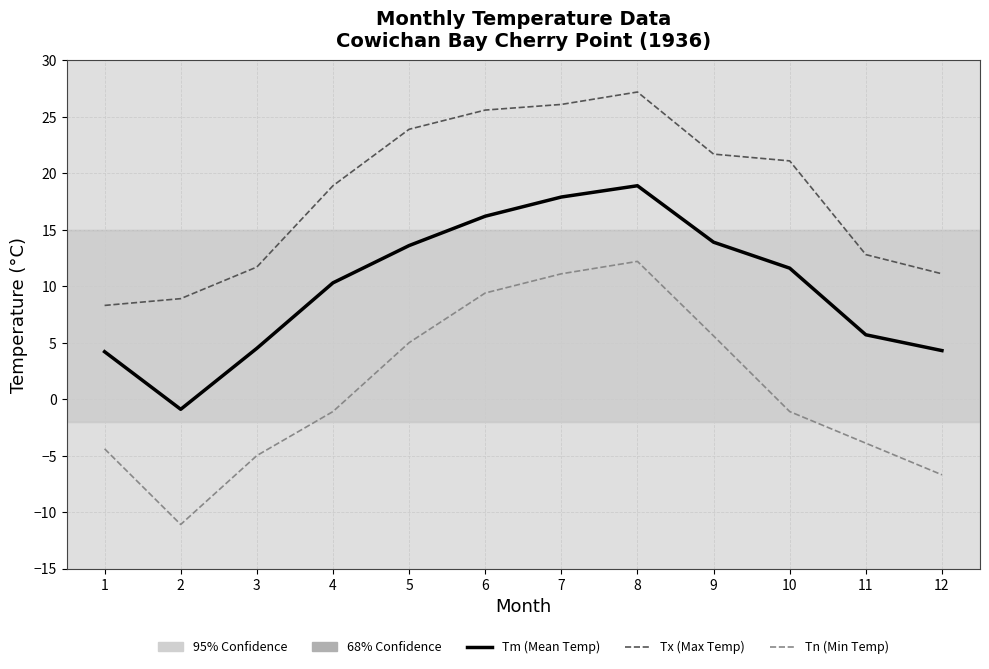

Which series has the largest range (max minus min)?

Tn (Min Temp)